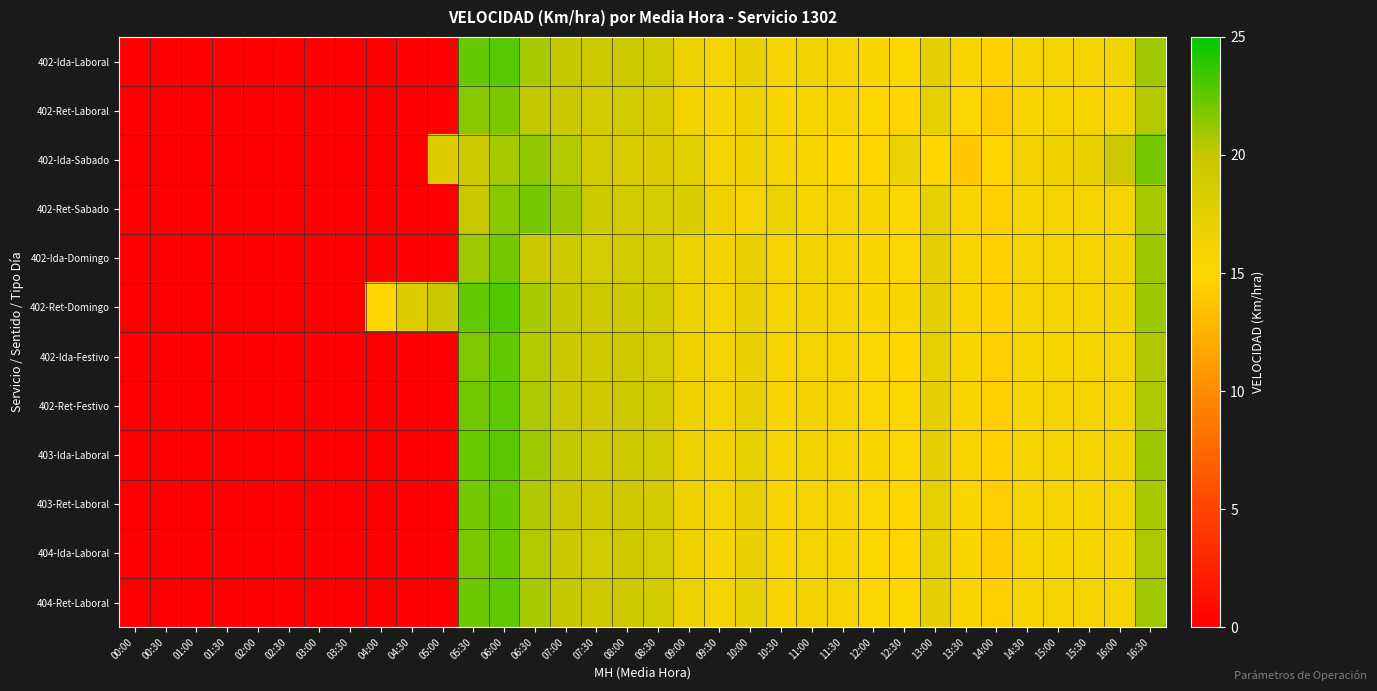

Reading left to right, transcribe all the data shown in this chart.

402-Ida-Laboral: 00:00=0.0	00:30=0.0	01:00=0.0	01:30=0.0	02:00=0.0	02:30=0.0	03:00=0.0	03:30=0.0	04:00=0.0	04:30=0.0	05:00=0.0	05:30=22.4	06:00=22.8	06:30=20.8	07:00=20.0	07:30=19.5	08:00=19.5	08:30=19.0	09:00=16.7	09:30=16.1	10:00=17.0	10:30=16.0	11:00=16.2	11:30=16.1	12:00=15.4	12:30=15.1	13:00=17.4	13:30=15.6	14:00=14.6	14:30=16.0	15:00=16.1	15:30=16.0	16:00=16.2	16:30=20.9
402-Ret-Laboral: 00:00=0.0	00:30=0.0	01:00=0.0	01:30=0.0	02:00=0.0	02:30=0.0	03:00=0.0	03:30=0.0	04:00=0.0	04:30=0.0	05:00=0.0	05:30=21.5	06:00=21.9	06:30=20.1	07:00=19.8	07:30=18.9	08:00=19.2	08:30=18.5	09:00=16.2	09:30=15.8	10:00=16.5	10:30=15.6	11:00=15.9	11:30=15.7	12:00=15.1	12:30=14.8	13:00=17.1	13:30=15.2	14:00=14.2	14:30=15.6	15:00=15.8	15:30=15.7	16:00=15.9	16:30=20.5
402-Ida-Sabado: 00:00=0.0	00:30=0.0	01:00=0.0	01:30=0.0	02:00=0.0	02:30=0.0	03:00=0.0	03:30=0.0	04:00=0.0	04:30=0.0	05:00=18.0	05:30=19.5	06:00=20.8	06:30=21.3	07:00=20.5	07:30=19.0	08:00=18.5	08:30=18.0	09:00=17.5	09:30=16.0	10:00=16.5	10:30=15.8	11:00=15.5	11:30=15.0	12:00=14.9	12:30=16.8	13:00=15.0	13:30=14.0	14:00=15.0	14:30=16.2	15:00=16.5	15:30=17.0	16:00=19.5	16:30=22.0
402-Ret-Sabado: 00:00=0.0	00:30=0.0	01:00=0.0	01:30=0.0	02:00=0.0	02:30=0.0	03:00=0.0	03:30=0.0	04:00=0.0	04:30=0.0	05:00=0.0	05:30=20.0	06:00=21.5	06:30=22.0	07:00=21.0	07:30=19.5	08:00=19.0	08:30=18.7	09:00=18.3	09:30=16.5	10:00=16.0	10:30=16.8	11:00=15.9	11:30=16.0	12:00=15.8	12:30=15.2	13:00=17.2	13:30=15.7	14:00=14.5	14:30=15.8	15:00=16.0	15:30=16.0	16:00=16.1	16:30=20.8
402-Ida-Domingo: 00:00=0.0	00:30=0.0	01:00=0.0	01:30=0.0	02:00=0.0	02:30=0.0	03:00=0.0	03:30=0.0	04:00=0.0	04:30=0.0	05:00=0.0	05:30=20.9	06:00=22.0	06:30=19.8	07:00=19.5	07:30=18.8	08:00=19.0	08:30=18.8	09:00=16.8	09:30=16.2	10:00=17.0	10:30=16.0	11:00=16.3	11:30=16.1	12:00=15.4	12:30=15.2	13:00=17.4	13:30=15.6	14:00=14.6	14:30=16.0	15:00=16.1	15:30=16.0	16:00=16.2	16:30=21.0
402-Ret-Domingo: 00:00=0.0	00:30=0.0	01:00=0.0	01:30=0.0	02:00=0.0	02:30=0.0	03:00=0.0	03:30=0.0	04:00=15.0	04:30=18.0	05:00=20.0	05:30=22.5	06:00=22.9	06:30=20.8	07:00=20.1	07:30=19.5	08:00=19.5	08:30=19.0	09:00=16.7	09:30=16.1	10:00=17.0	10:30=16.0	11:00=16.2	11:30=16.1	12:00=15.4	12:30=15.6	13:00=17.4	13:30=15.6	14:00=14.6	14:30=16.0	15:00=16.1	15:30=16.0	16:00=16.2	16:30=21.0
402-Ida-Festivo: 00:00=0.0	00:30=0.0	01:00=0.0	01:30=0.0	02:00=0.0	02:30=0.0	03:00=0.0	03:30=0.0	04:00=0.0	04:30=0.0	05:00=0.0	05:30=21.8	06:00=22.5	06:30=20.5	07:00=19.8	07:30=19.3	08:00=19.4	08:30=18.8	09:00=16.5	09:30=16.0	10:00=16.9	10:30=15.8	11:00=16.1	11:30=15.9	12:00=15.2	12:30=15.0	13:00=17.2	13:30=15.5	14:00=14.4	14:30=15.8	15:00=15.9	15:30=15.9	16:00=16.0	16:30=20.6
402-Ret-Festivo: 00:00=0.0	00:30=0.0	01:00=0.0	01:30=0.0	02:00=0.0	02:30=0.0	03:00=0.0	03:30=0.0	04:00=0.0	04:30=0.0	05:00=0.0	05:30=22.1	06:00=22.6	06:30=20.7	07:00=20.0	07:30=19.4	08:00=19.5	08:30=19.0	09:00=16.6	09:30=16.1	10:00=17.0	10:30=15.9	11:00=16.2	11:30=16.0	12:00=15.3	12:30=15.1	13:00=17.3	13:30=15.6	14:00=14.5	14:30=15.9	15:00=16.0	15:30=16.0	16:00=16.1	16:30=20.7
403-Ida-Laboral: 00:00=0.0	00:30=0.0	01:00=0.0	01:30=0.0	02:00=0.0	02:30=0.0	03:00=0.0	03:30=0.0	04:00=0.0	04:30=0.0	05:00=0.0	05:30=22.3	06:00=22.7	06:30=20.9	07:00=20.2	07:30=19.6	08:00=19.6	08:30=19.1	09:00=16.7	09:30=16.2	10:00=17.1	10:30=16.0	11:00=16.3	11:30=16.1	12:00=15.4	12:30=15.2	13:00=17.4	13:30=15.7	14:00=14.6	14:30=16.0	15:00=16.1	15:30=16.0	16:00=16.2	16:30=21.0
403-Ret-Laboral: 00:00=0.0	00:30=0.0	01:00=0.0	01:30=0.0	02:00=0.0	02:30=0.0	03:00=0.0	03:30=0.0	04:00=0.0	04:30=0.0	05:00=0.0	05:30=22.0	06:00=22.4	06:30=20.6	07:00=19.9	07:30=19.3	08:00=19.4	08:30=18.9	09:00=16.6	09:30=16.0	10:00=17.0	10:30=15.8	11:00=16.1	11:30=16.0	12:00=15.2	12:30=15.0	13:00=17.2	13:30=15.5	14:00=14.4	14:30=15.8	15:00=16.0	15:30=15.9	16:00=16.0	16:30=20.8
404-Ida-Laboral: 00:00=0.0	00:30=0.0	01:00=0.0	01:30=0.0	02:00=0.0	02:30=0.0	03:00=0.0	03:30=0.0	04:00=0.0	04:30=0.0	05:00=0.0	05:30=21.9	06:00=22.3	06:30=20.5	07:00=19.8	07:30=19.2	08:00=19.3	08:30=18.8	09:00=16.5	09:30=15.9	10:00=16.9	10:30=15.7	11:00=16.0	11:30=15.9	12:00=15.1	12:30=14.9	13:00=17.1	13:30=15.4	14:00=14.3	14:30=15.7	15:00=15.9	15:30=15.8	16:00=15.9	16:30=20.7
404-Ret-Laboral: 00:00=0.0	00:30=0.0	01:00=0.0	01:30=0.0	02:00=0.0	02:30=0.0	03:00=0.0	03:30=0.0	04:00=0.0	04:30=0.0	05:00=0.0	05:30=22.2	06:00=22.6	06:30=20.8	07:00=20.1	07:30=19.5	08:00=19.5	08:30=19.0	09:00=16.7	09:30=16.1	10:00=17.1	10:30=15.9	11:00=16.2	11:30=16.0	12:00=15.3	12:30=15.1	13:00=17.3	13:30=15.6	14:00=14.5	14:30=15.9	15:00=16.0	15:30=16.0	16:00=16.1	16:30=20.9